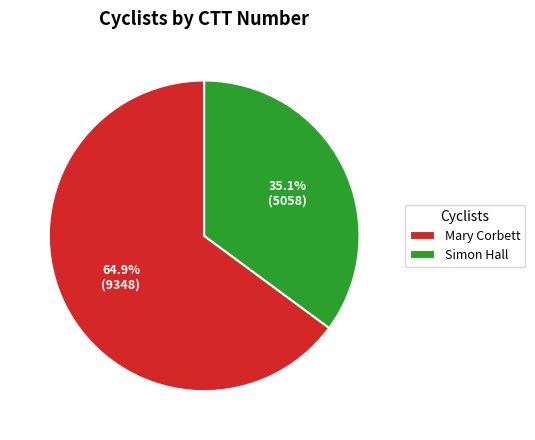

What percentage is the Simon Hall slice, to the nearest percent?

35%